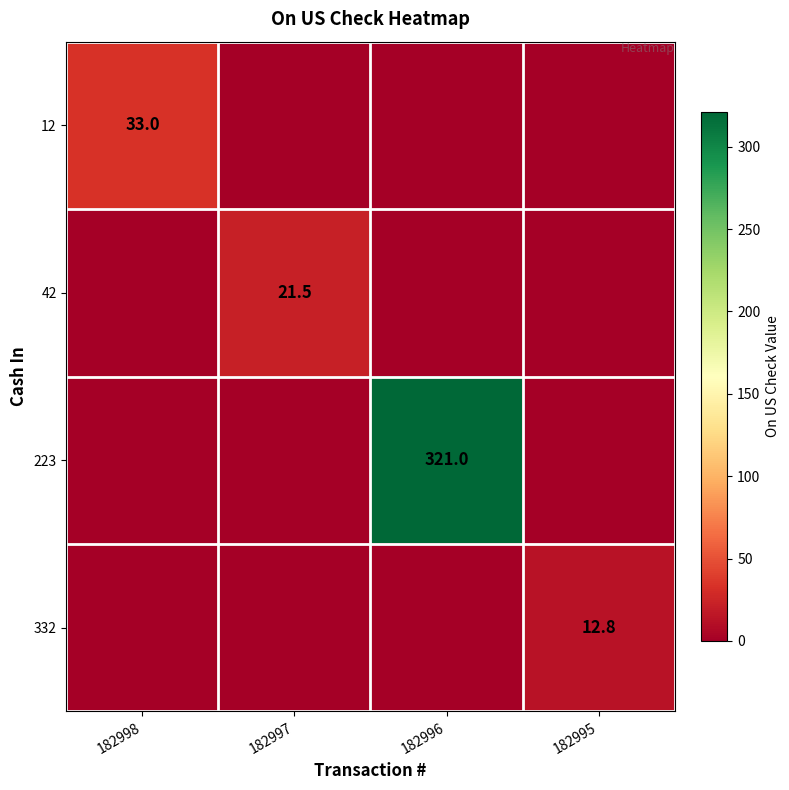

How many positive values does the 223 series have?

1